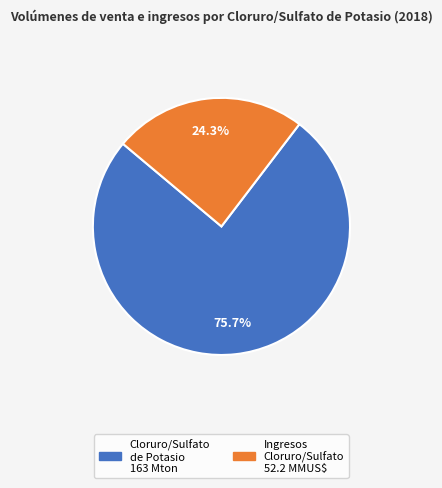

How many segments does this pie chart have?

2